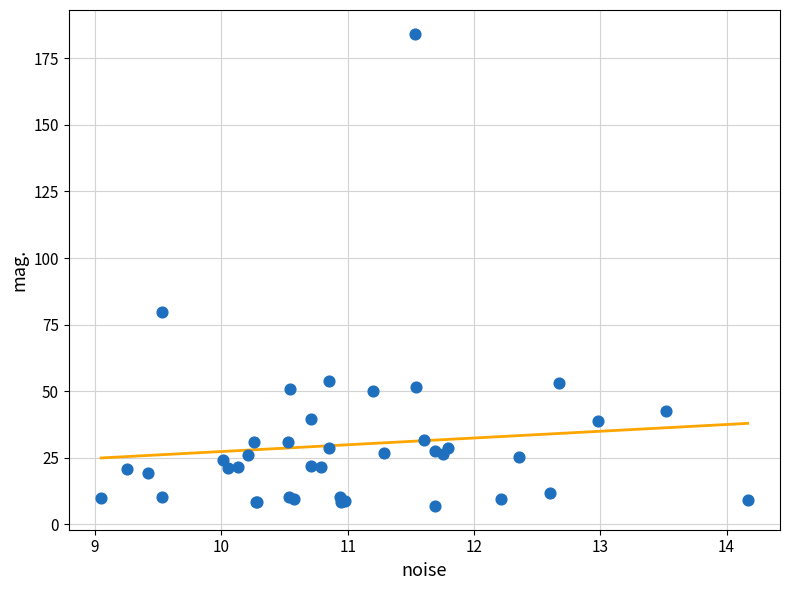

What Y value in the scatter plot is closest to 95?

79.8